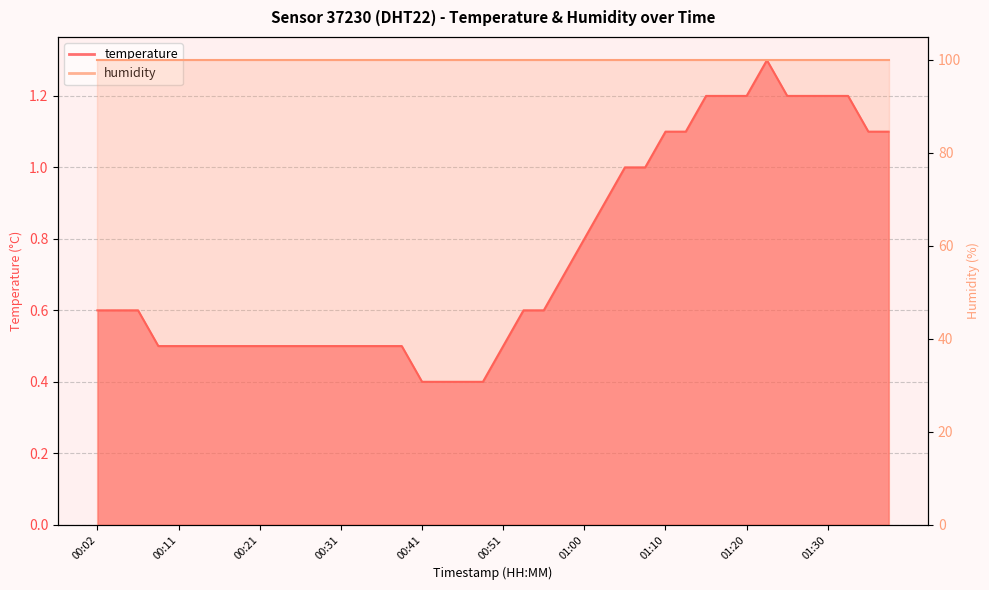

Where is the data nearest to the value 0?

00:41